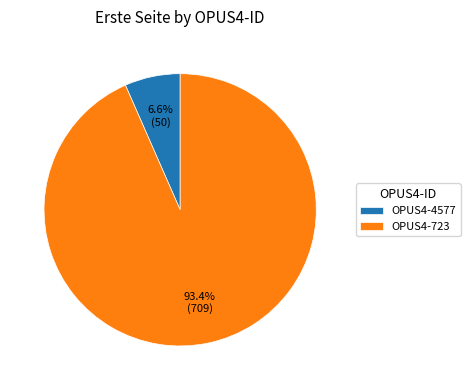

The OPUS4-723 slice represents 79% of the pie. True or false?

False